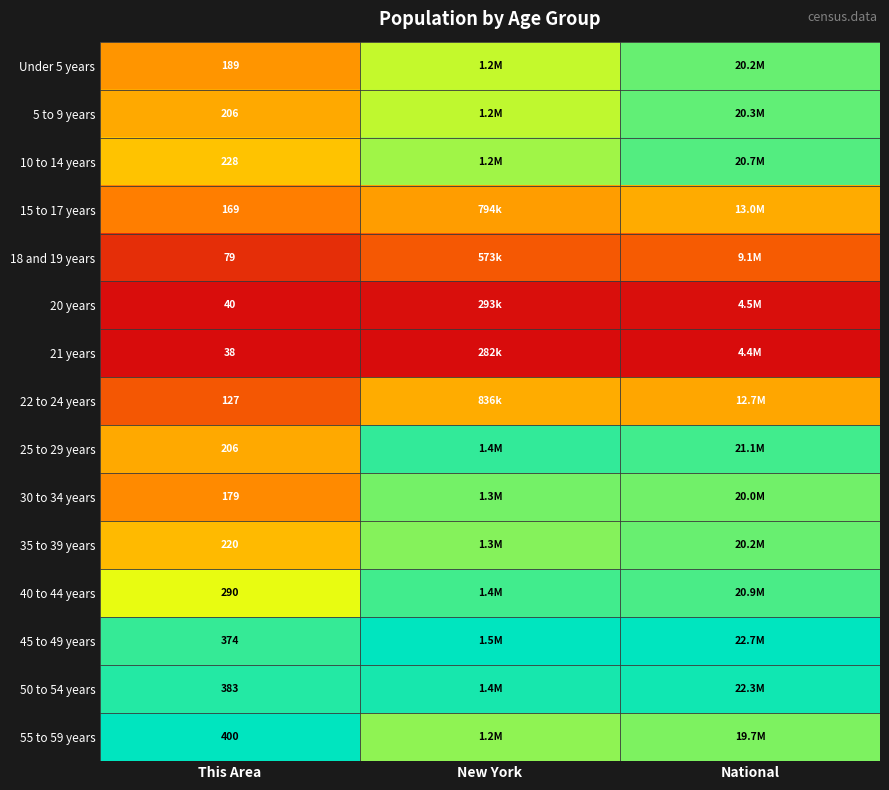

Is the value of 5 to 9 years at This Area greater than the value of 20 years at This Area?

Yes